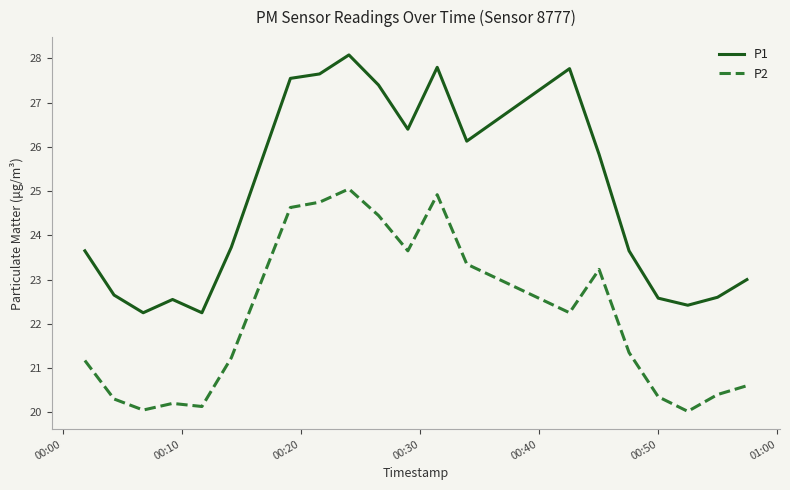

True or false: P2 and P1 cross at least once.

False